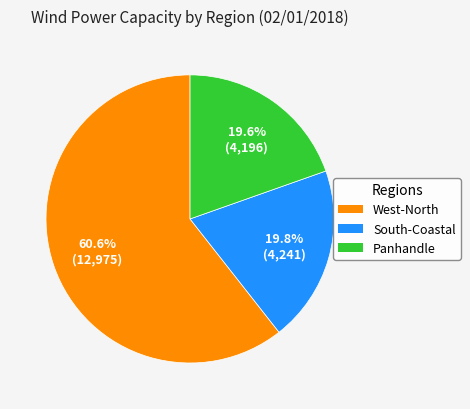

To the nearest percent, what is the difference between the largest and smallest slice percentages?

41%